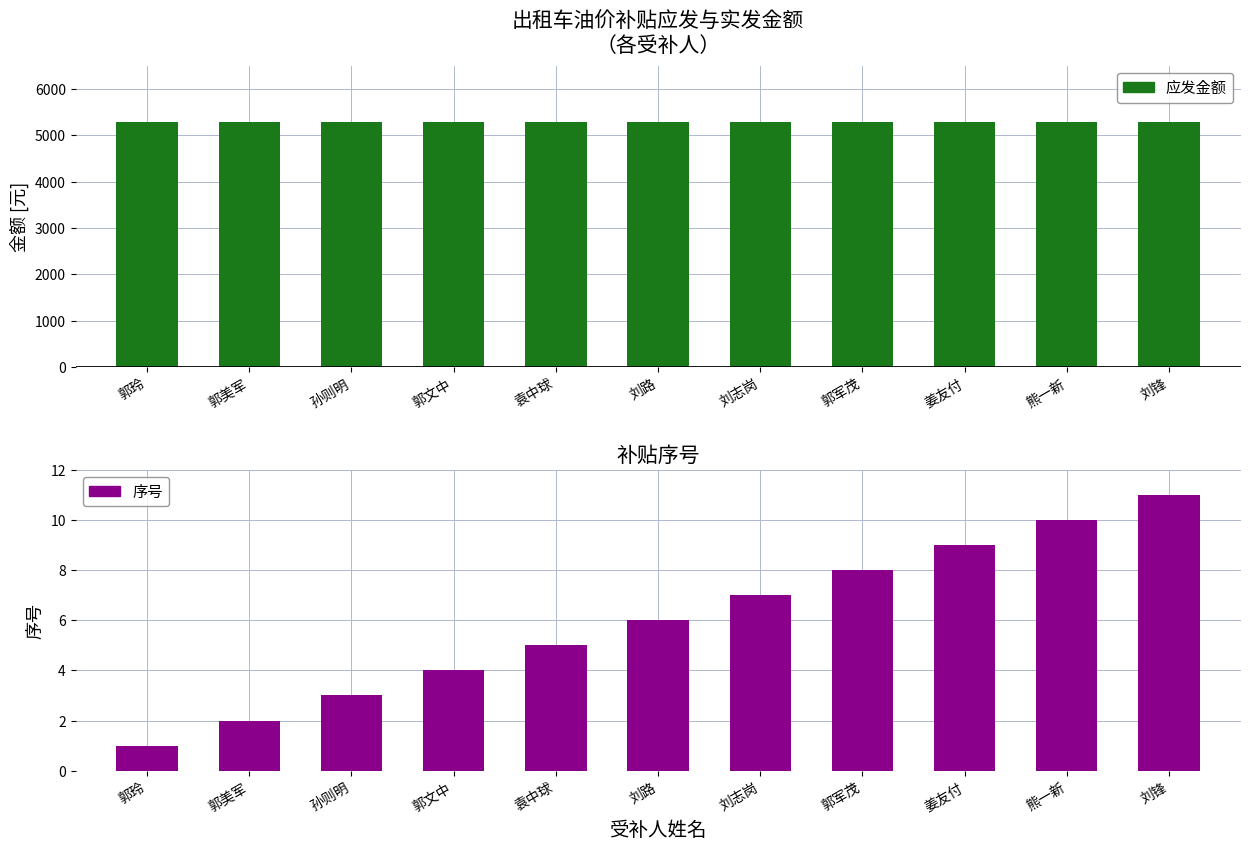

What are all the series names shown in the legend?

应发金额, 序号